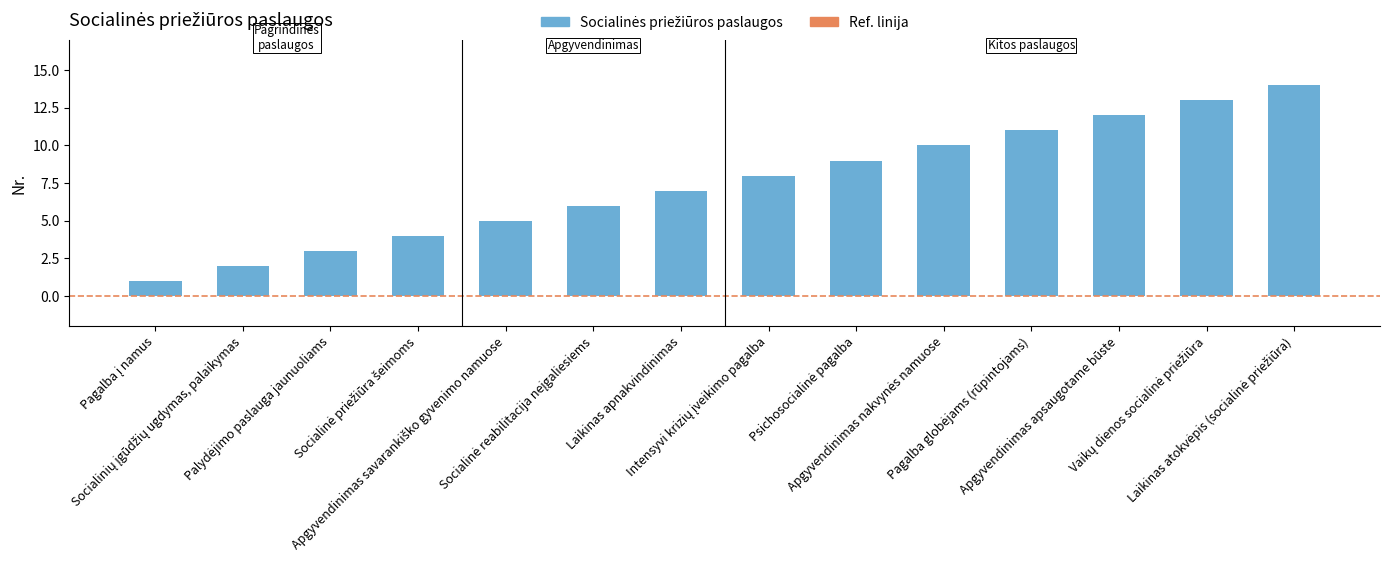

What is the average value?

8